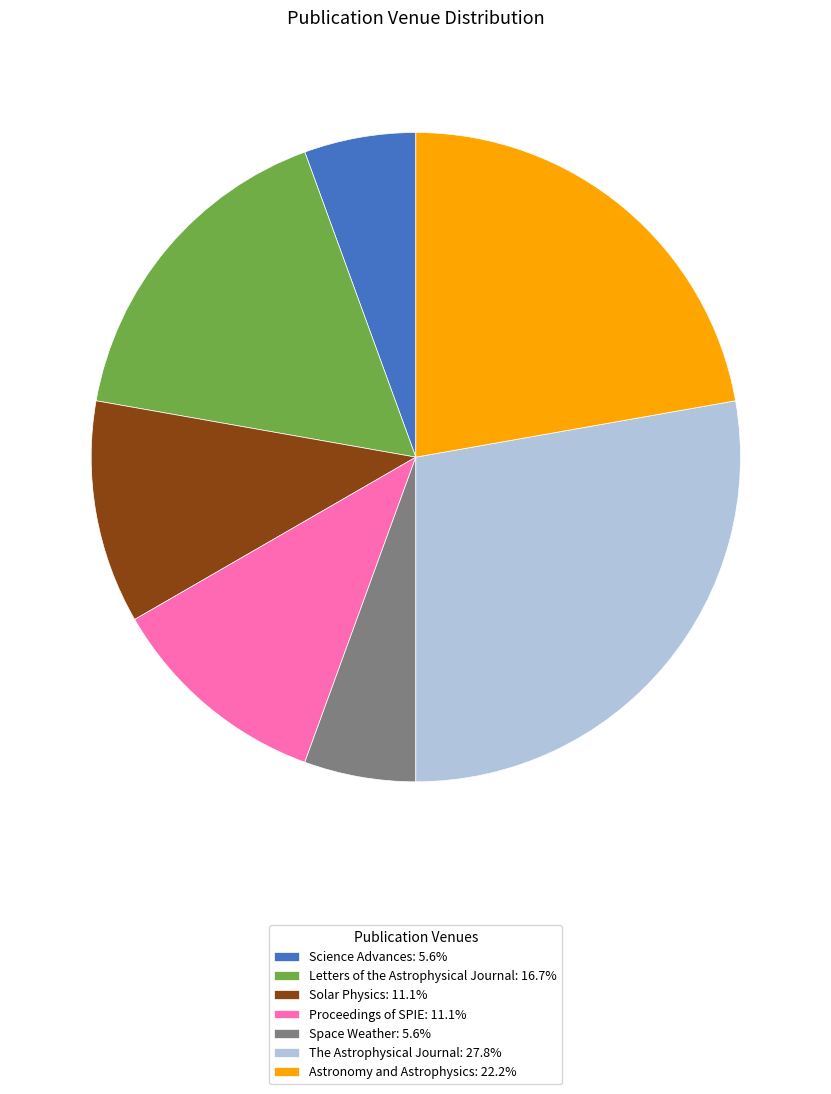

Is it true that Space Weather is 6% of the pie?

True